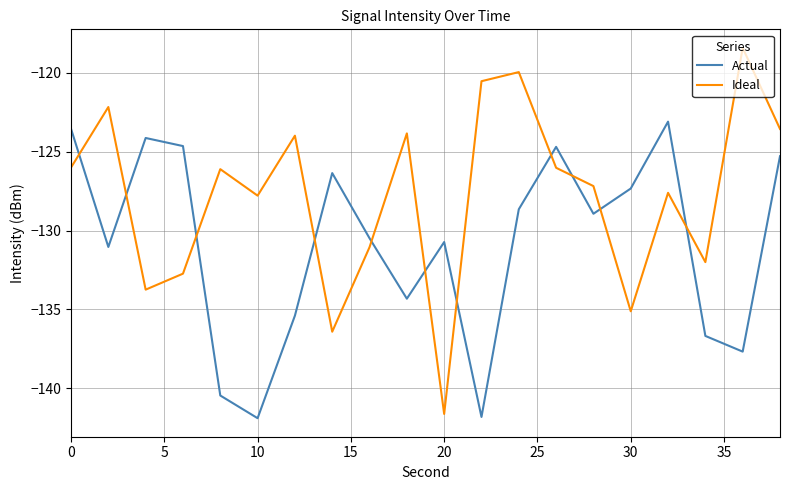

Which series has the widest spread of values?

Ideal